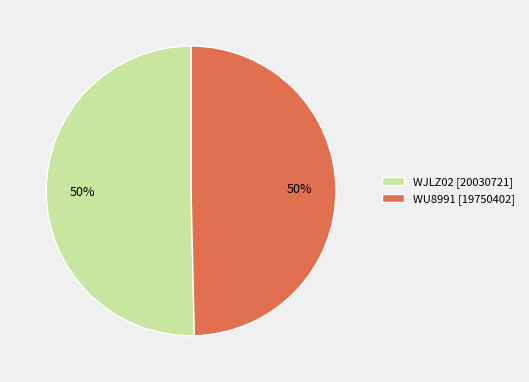

What is the ratio of the value at WJLZ02 [20030721] to the value at WU8991 [19750402]?

1.0